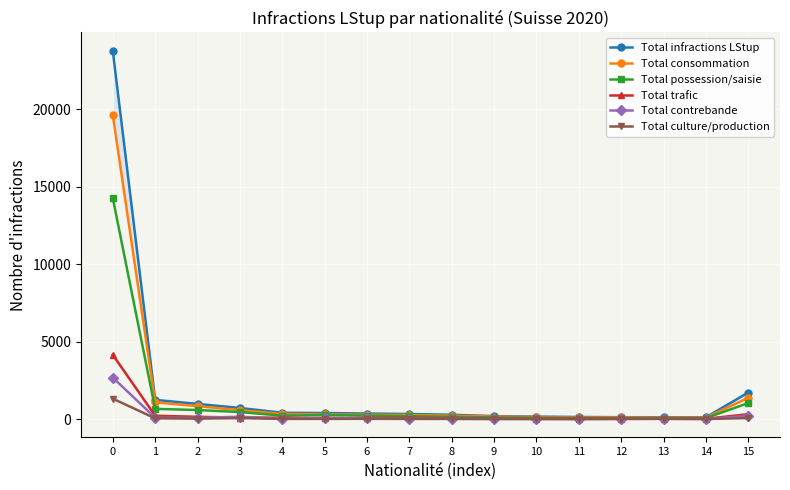

True or false: Total trafic and Total possession/saisie cross at least once.

False